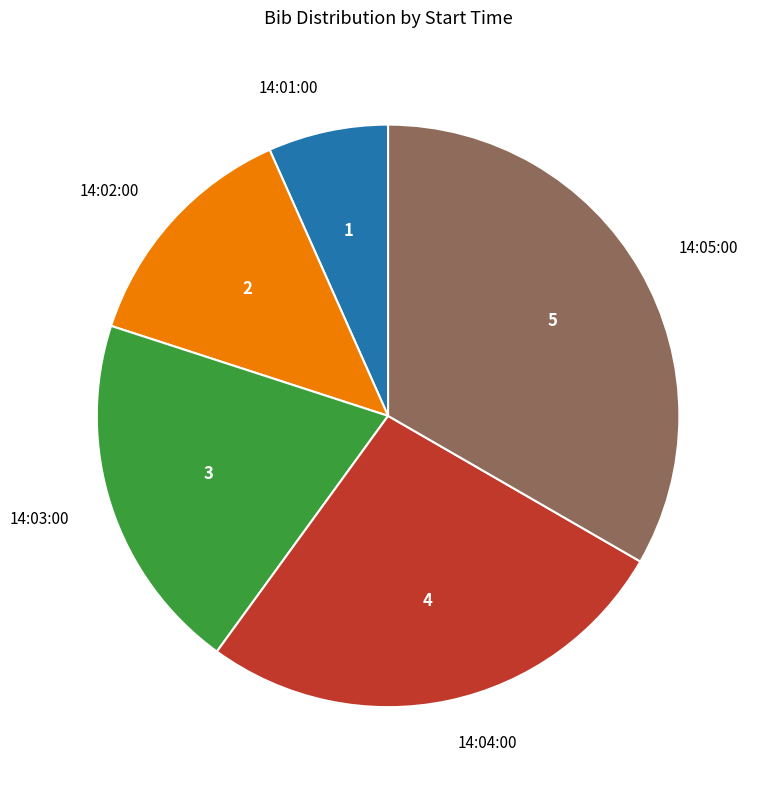

Is the sum of 14:04:00 and 14:03:00 greater than half?

No